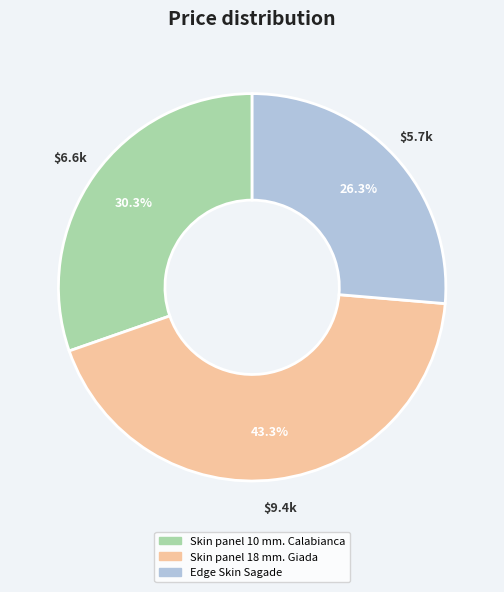

Between Skin panel 18 mm. Giada and Skin panel 10 mm. Calabianca, which is larger?

Skin panel 18 mm. Giada